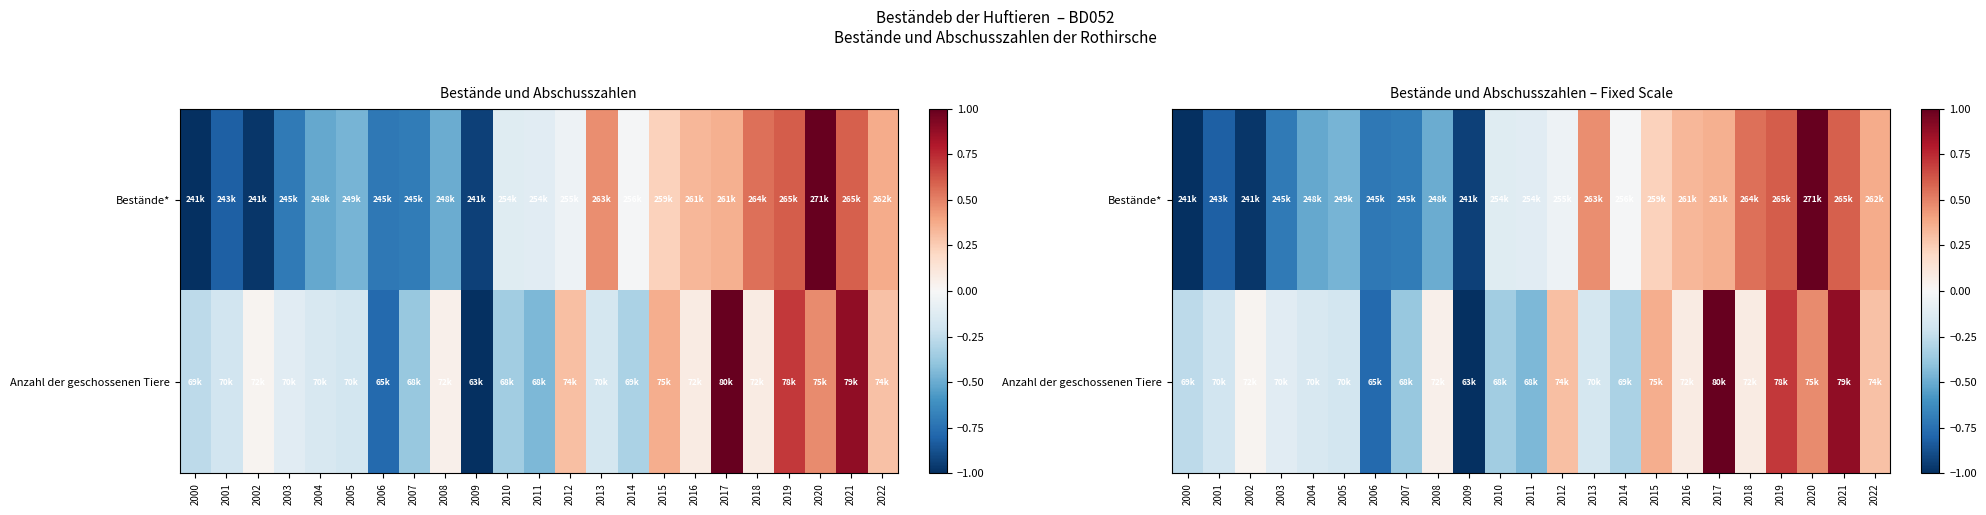

Where is Anzahl der geschossenen Tiere nearest to the value 0?

2002